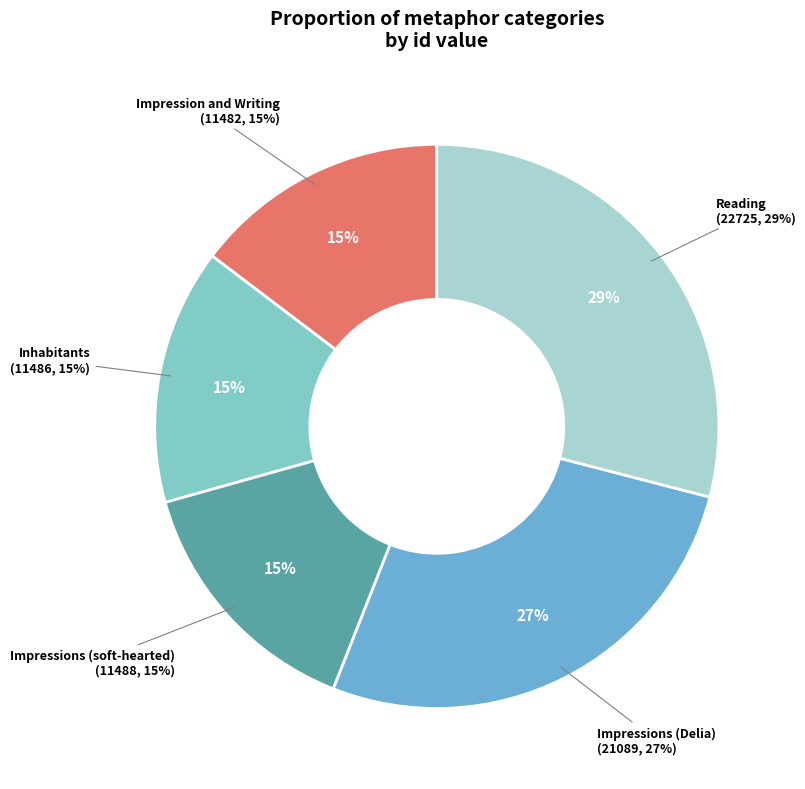

Which has a higher value, Impressions (soft-hearted) or Reading?

Reading